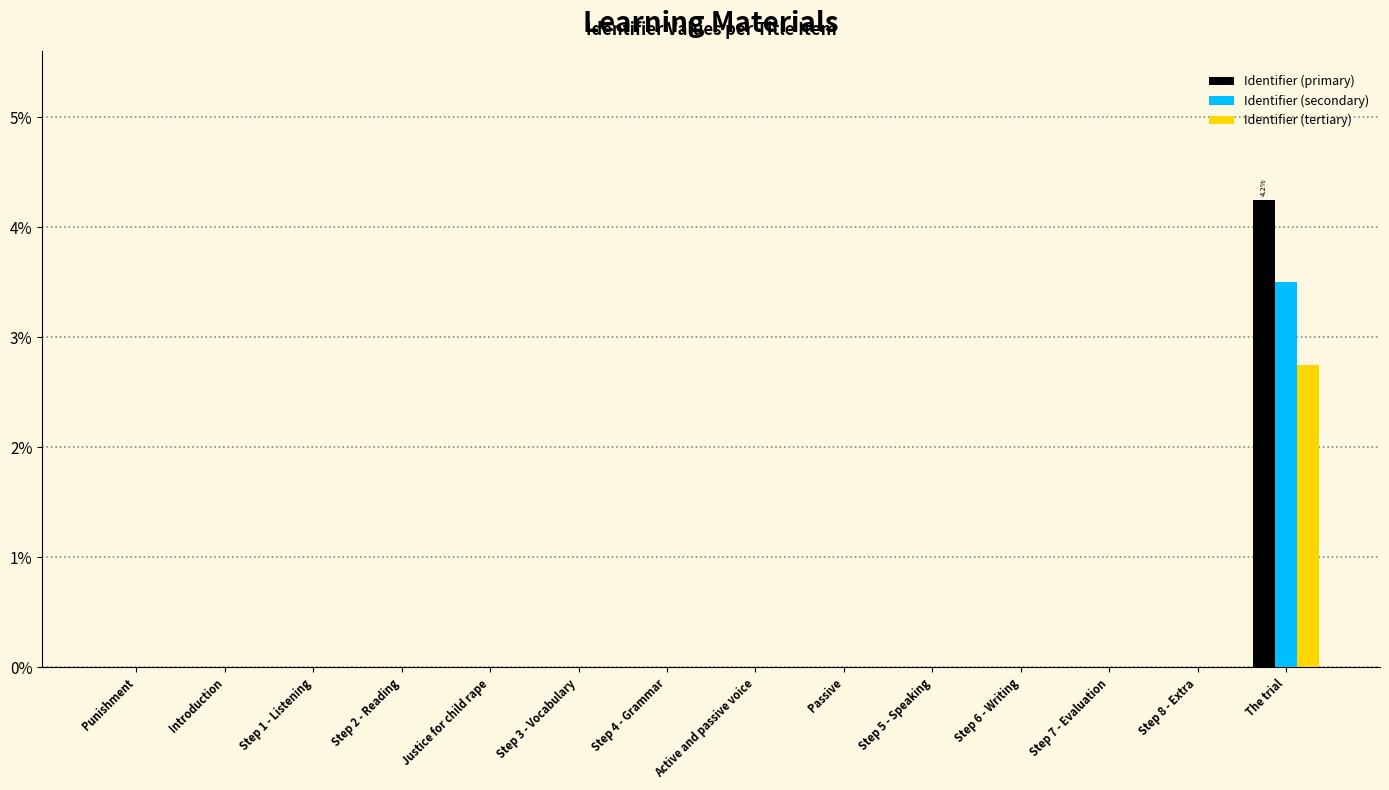

At which category does the chart reach its peak across all series?

The trial